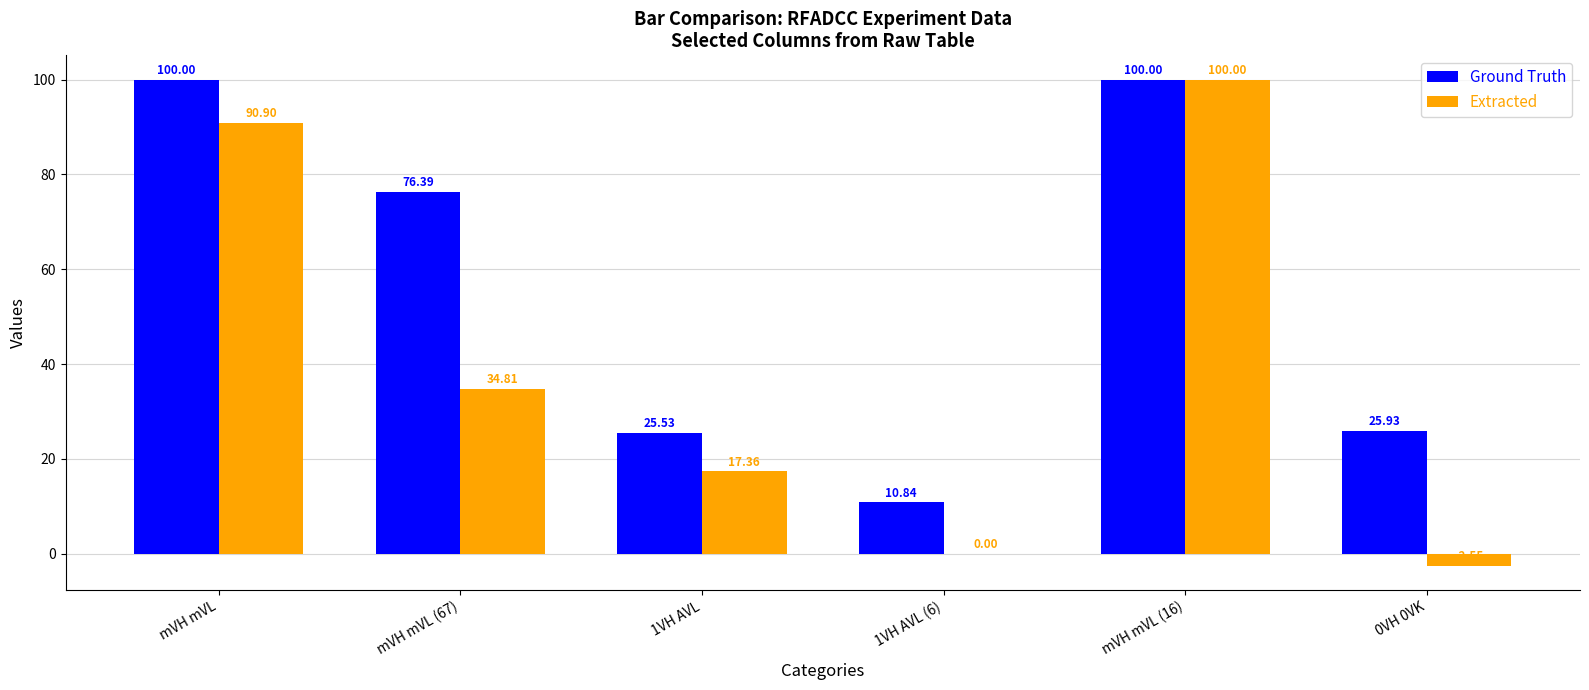

At which label does Extracted first exceed 34?

mVH mVL